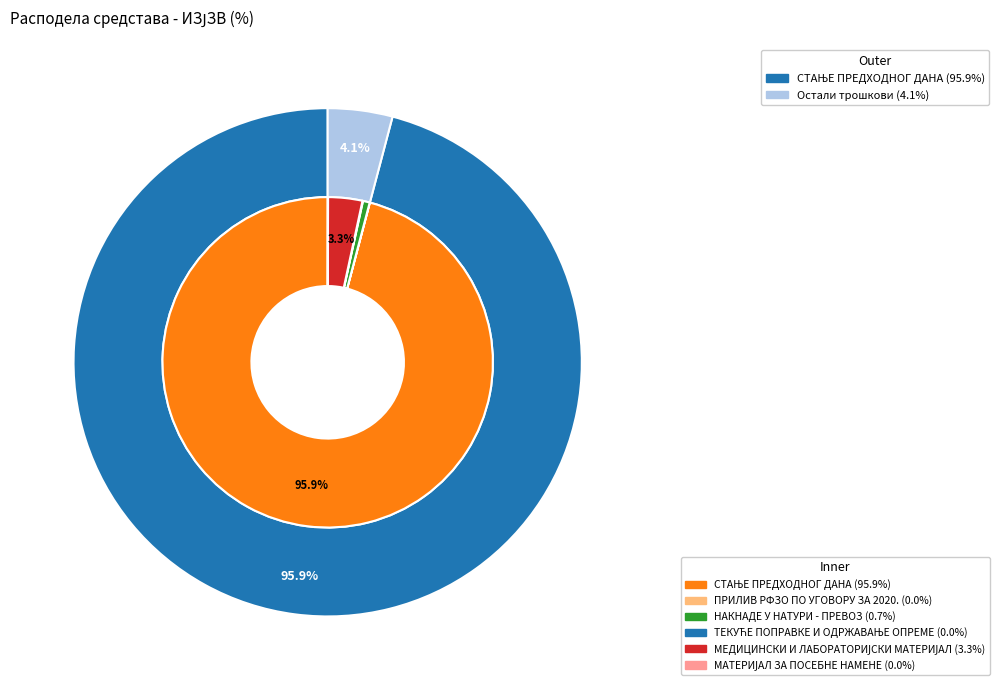

To the nearest percent, what is the combined percentage of НАКНАДЕ У НАТУРИ - ПРЕВОЗ and ПРИЛИВ РФЗО ПО УГОВОРУ ЗА 2020.?

1%